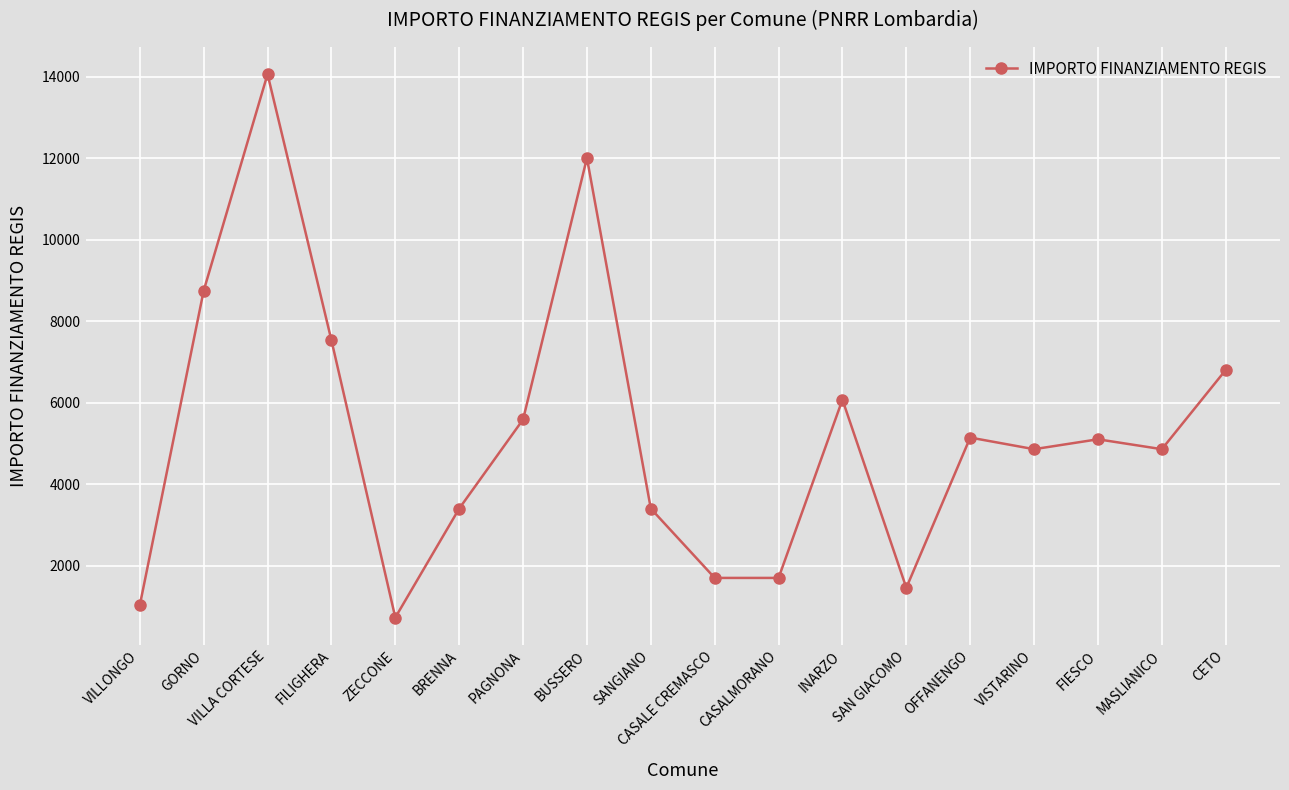

How many lines are shown in the chart?

1